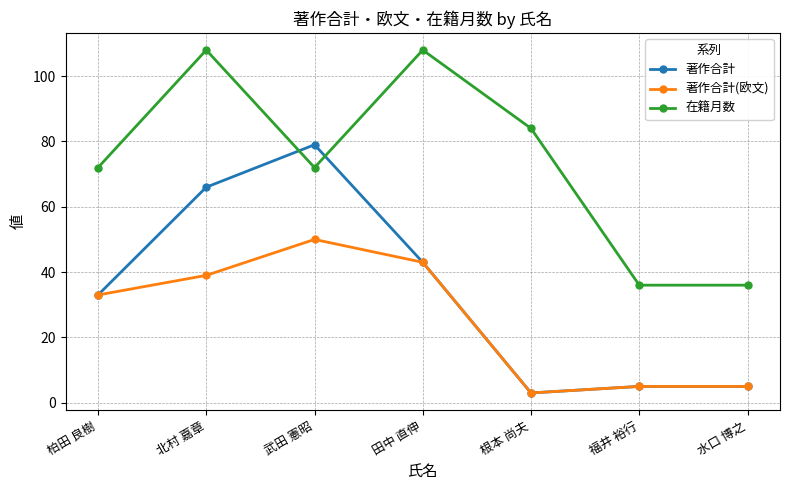

What is the value of the 著作合計 point at the 1st from the left?

33